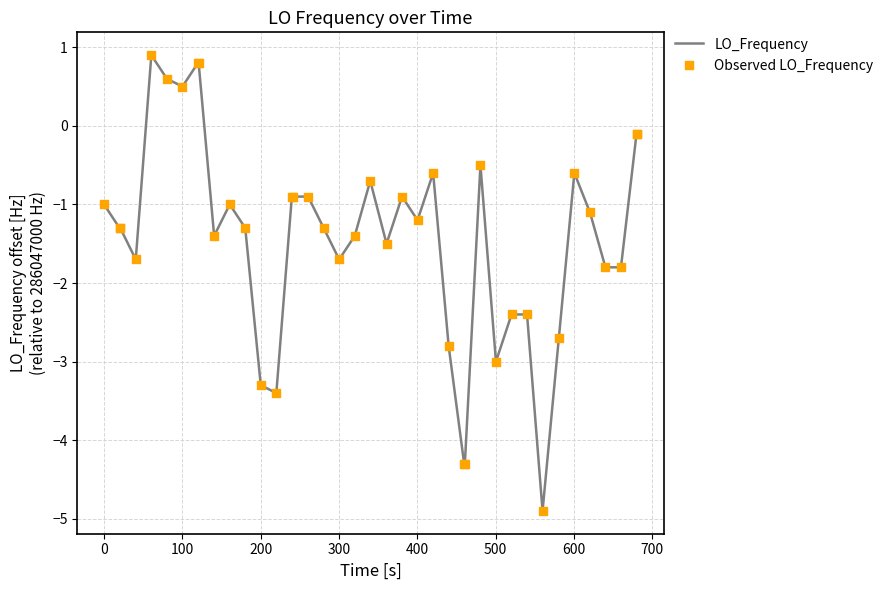

What is the minimum value shown in the chart?

-4.9